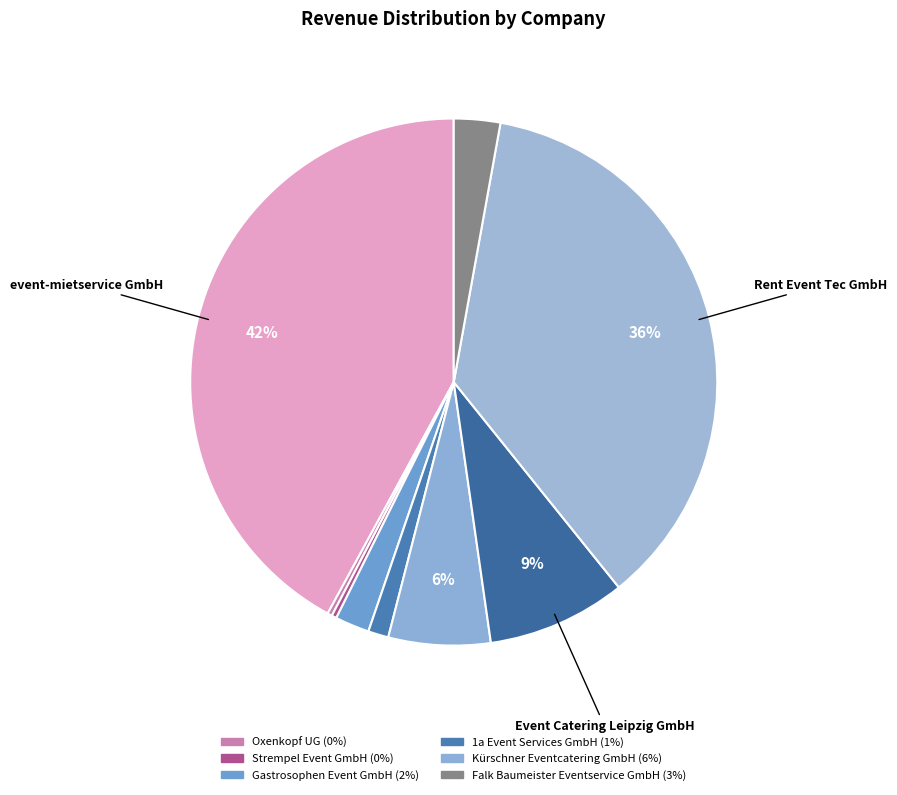

Count the number of slices in the pie.

9